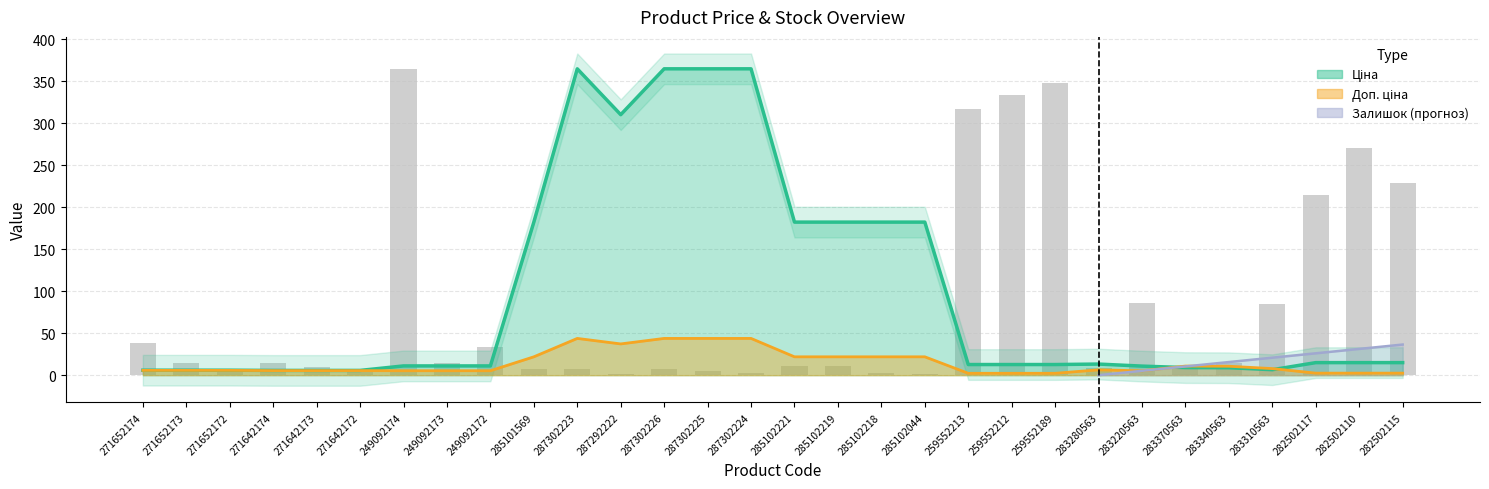

What is the lowest value of the Доп. ціна series?

2.2